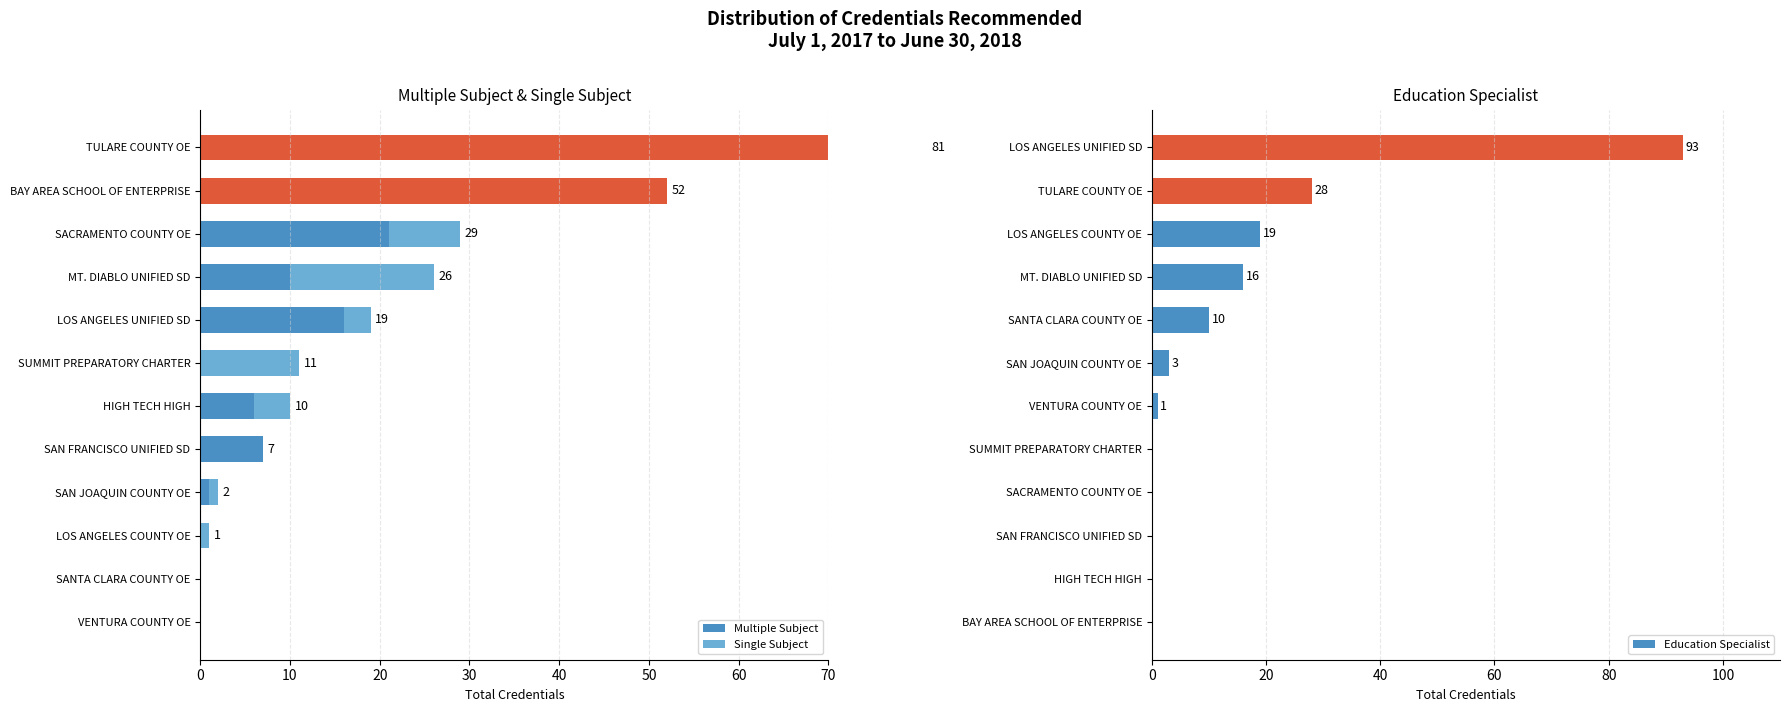

The value of Education Specialist at SAN FRANCISCO UNIFIED SD is 0. True or false?

True